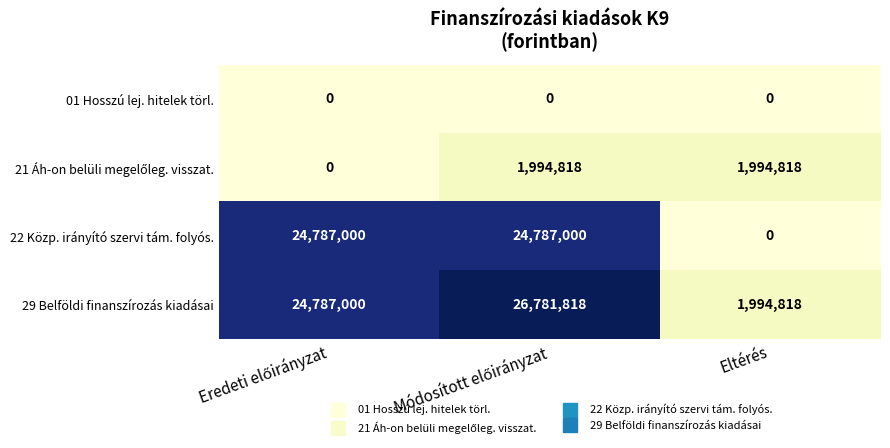

Which series has the largest range (max minus min)?

22 Közp. irányító szervi tám. folyós.